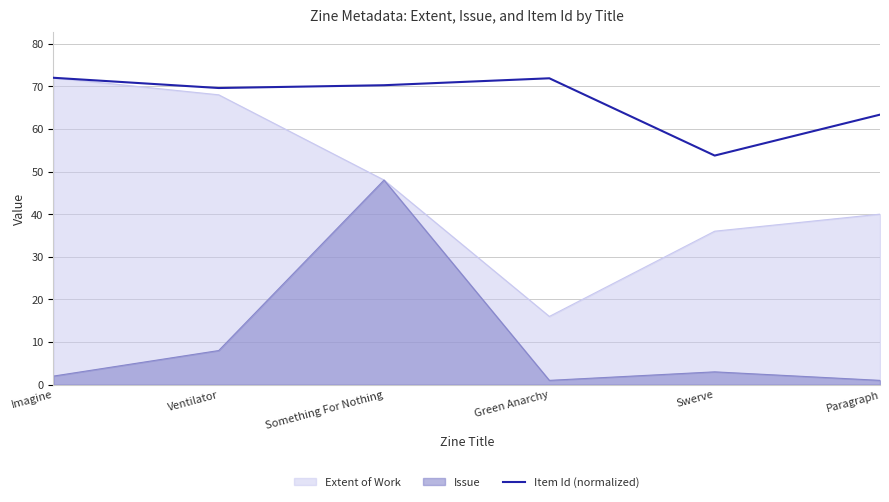

What is the total value across all series at Imagine?

146.0